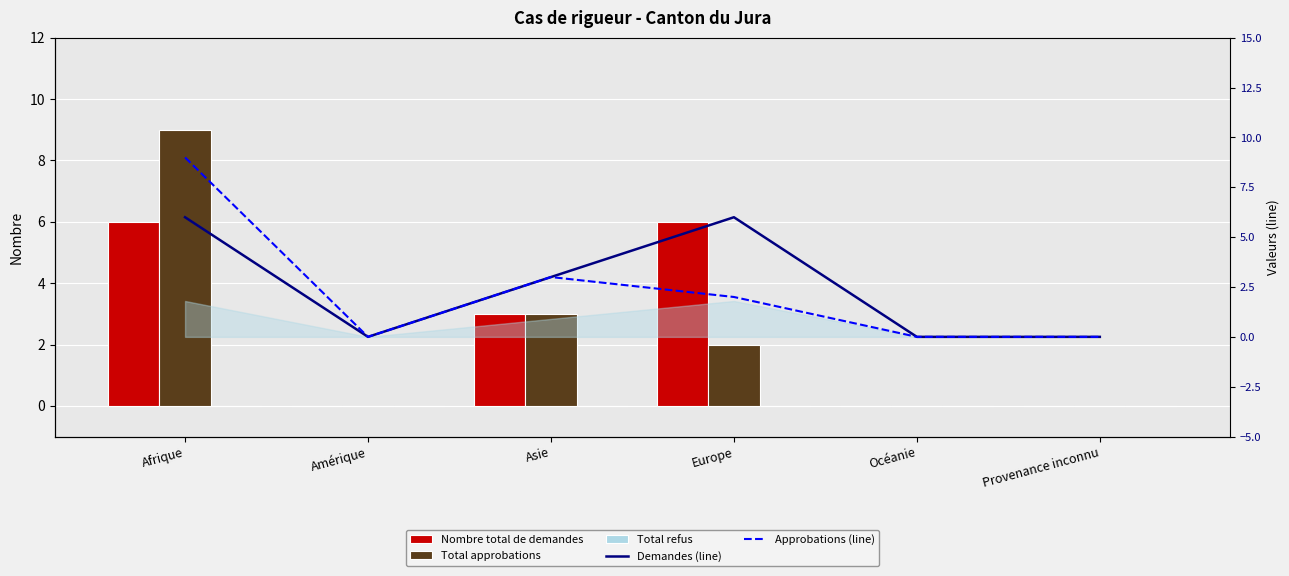

What is the label of the 1st bar from the right?

Provenance inconnu